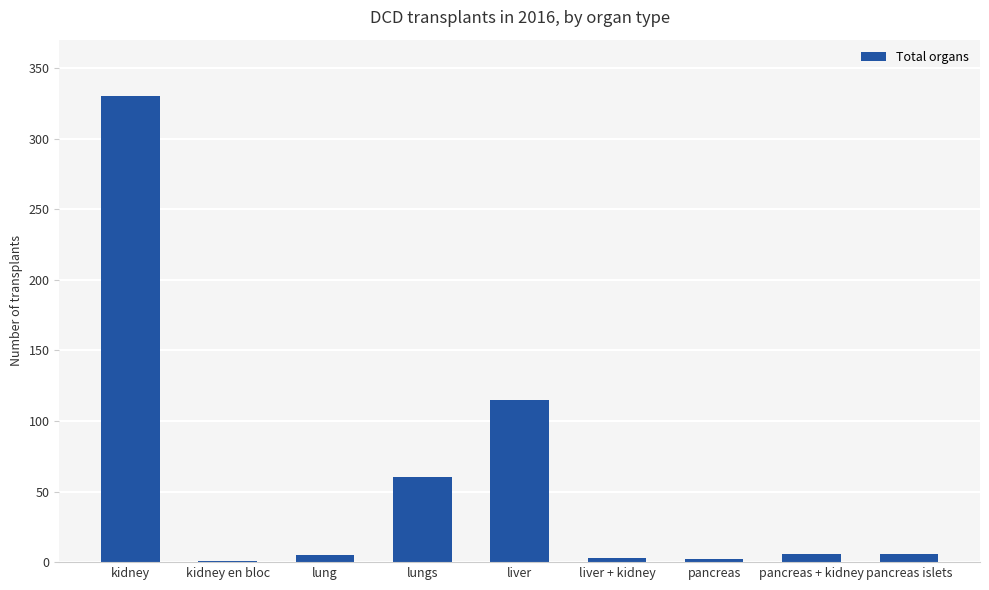

Count the number of categories in the chart.

9